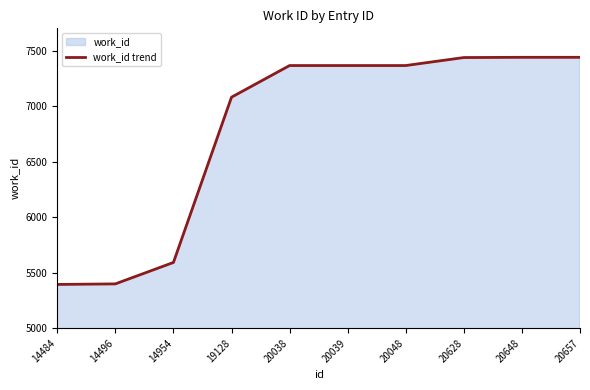

True or false: the data shows 4934 at 20038.

False